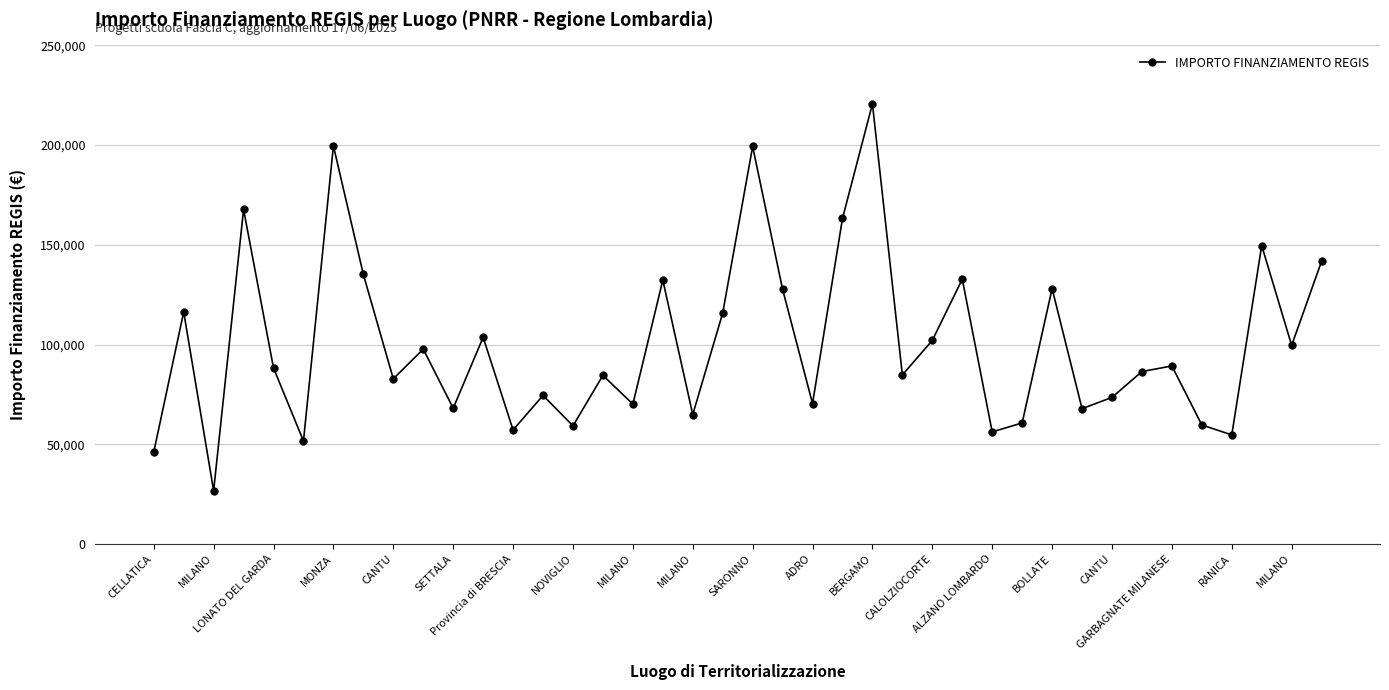

Does the chart have visible grid lines?

Yes